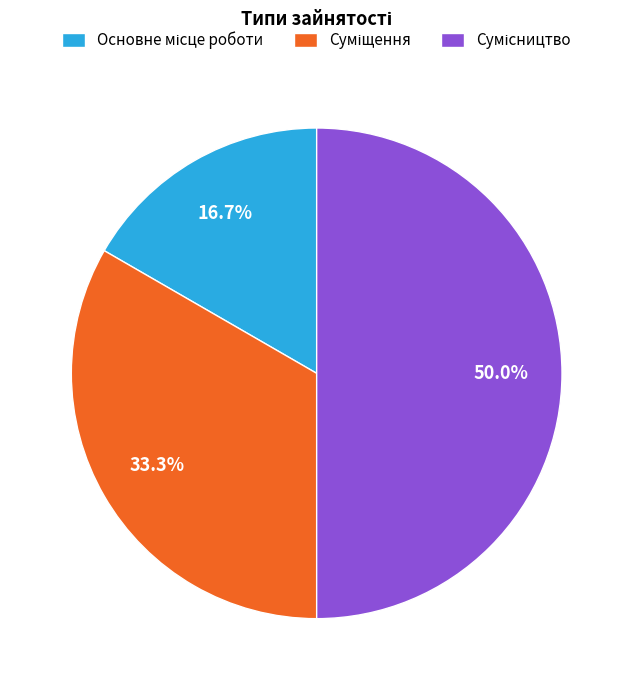

Is it true that Основне місце роботи is 17% of the pie?

True